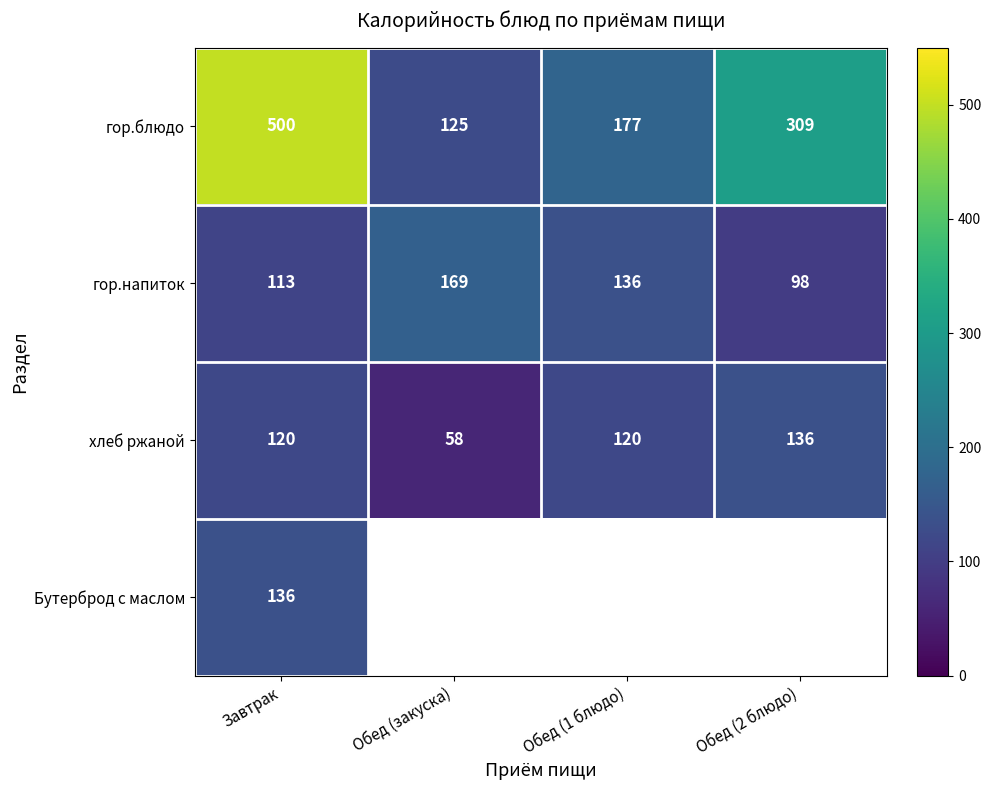

What is the difference between the highest and lowest values at Обед (2 блюдо)?

211.0